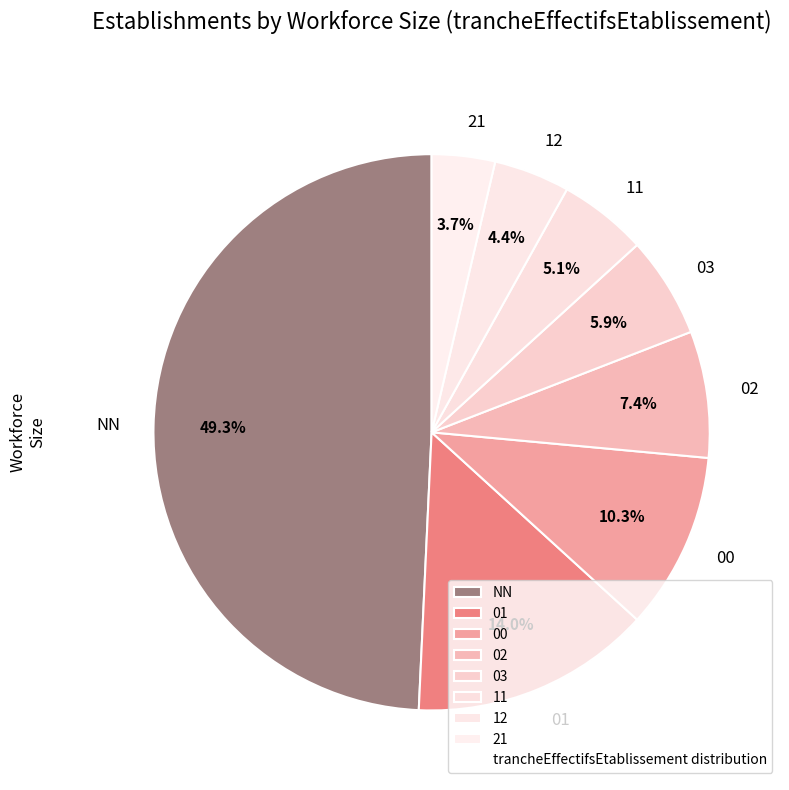

Count the number of slices in the pie.

8